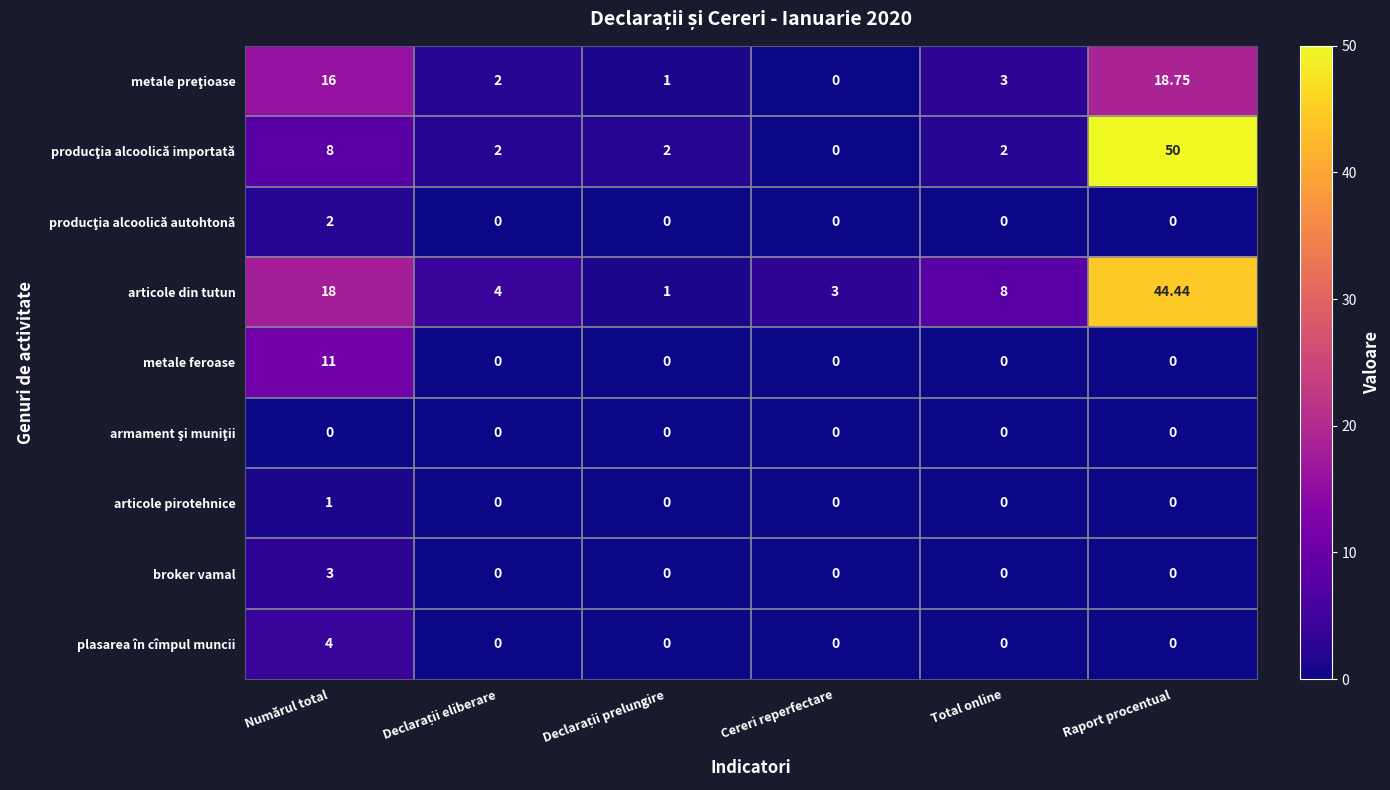

Which series has the largest total across all categories?

articole din tutun